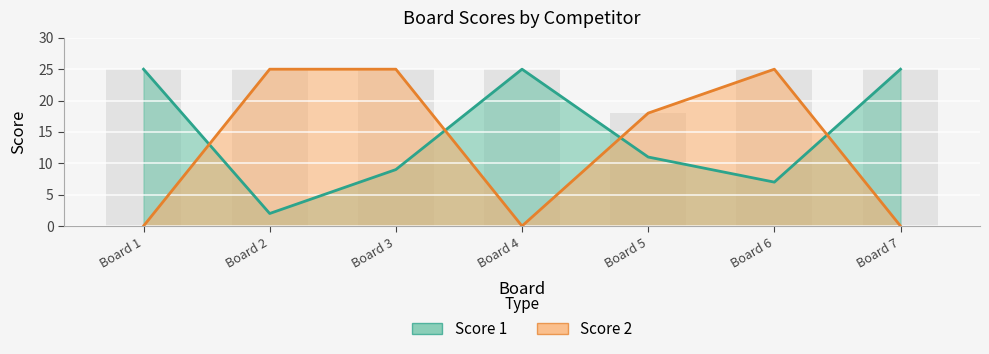

What are all the series names shown in the legend?

Score 1, Score 2